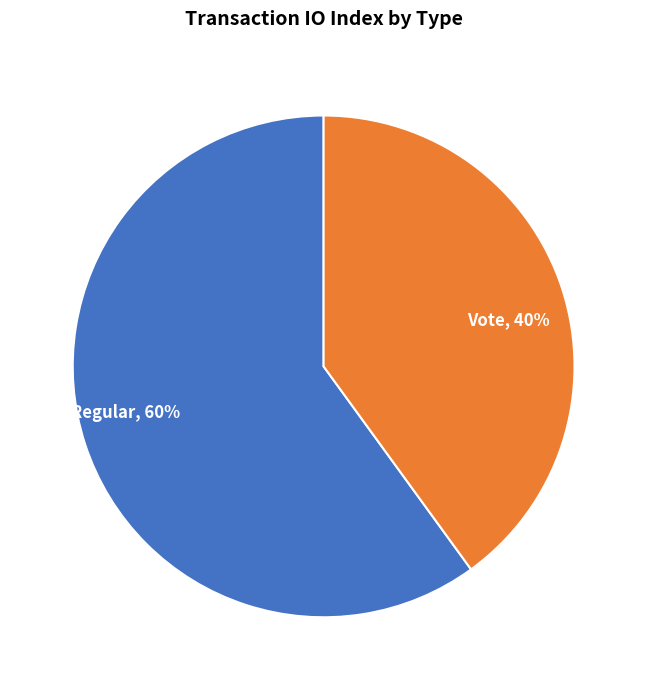

How many segments does this pie chart have?

2